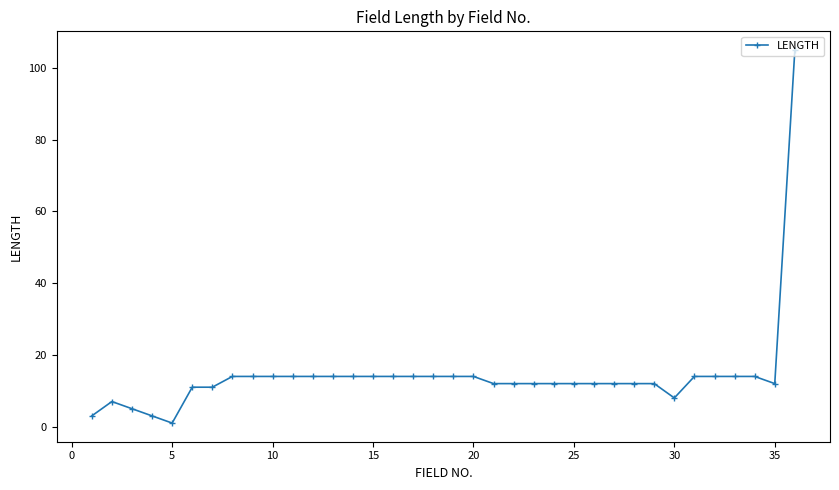

What is the value of the 33rd point from the left?

14